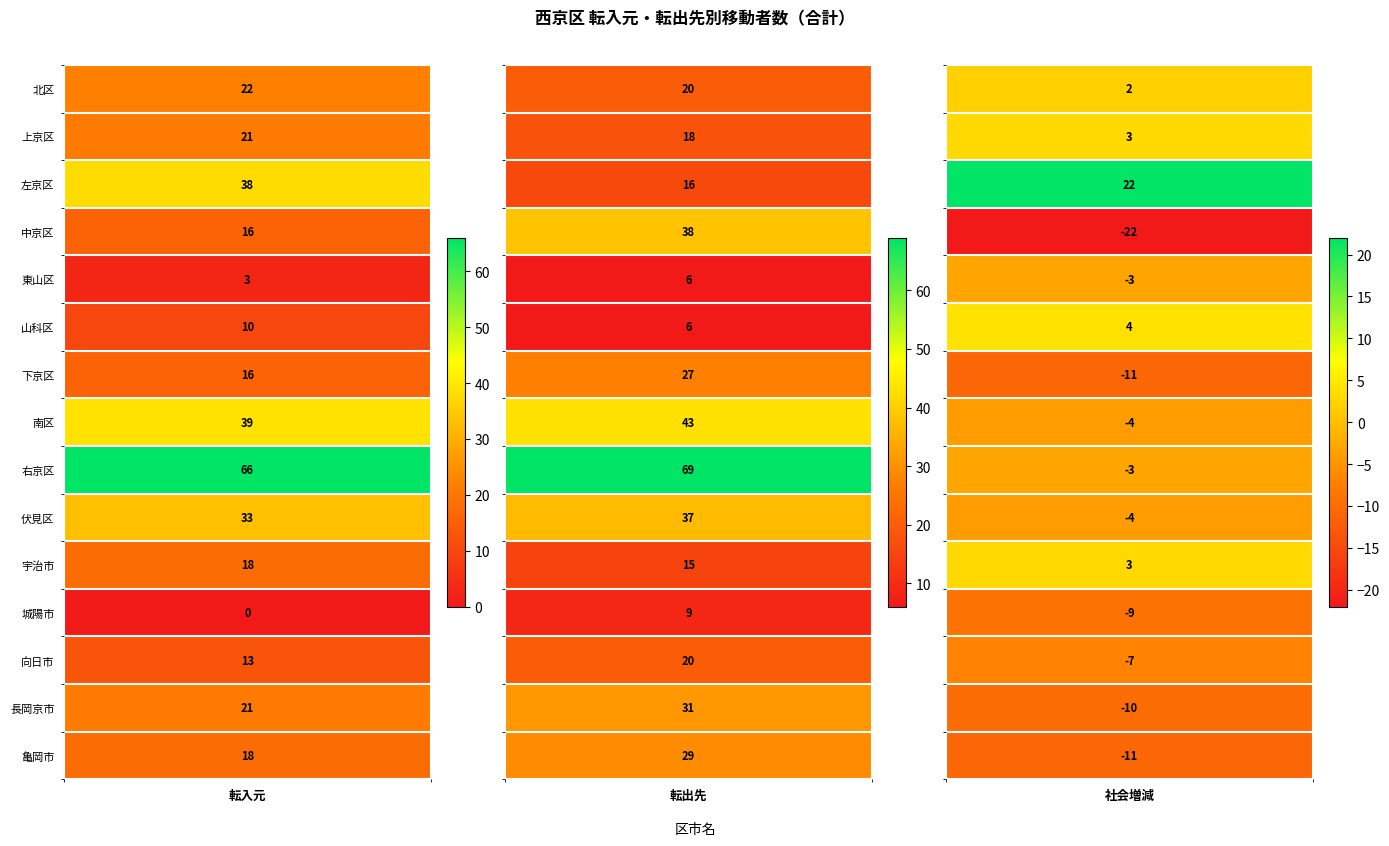

Count the number of categories in the chart.

15